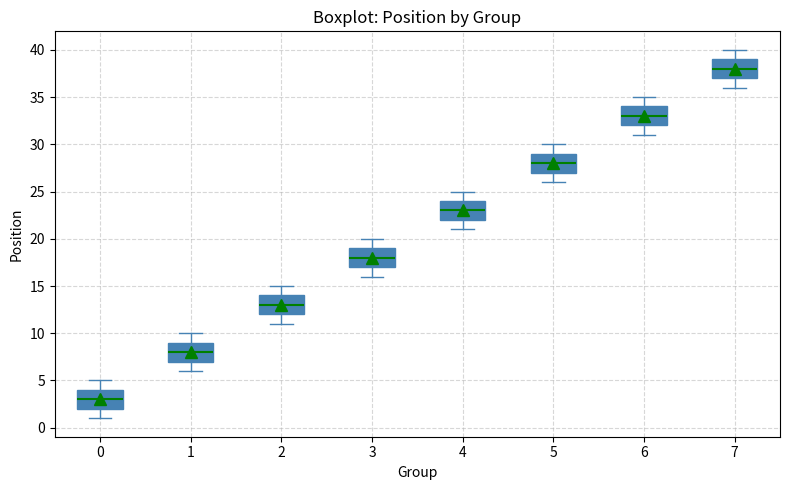

Where does the lower whisker of the box at x = 4 end on the y-axis? The values are not printed on the chart, so give them approximately, as read against the axis.

21